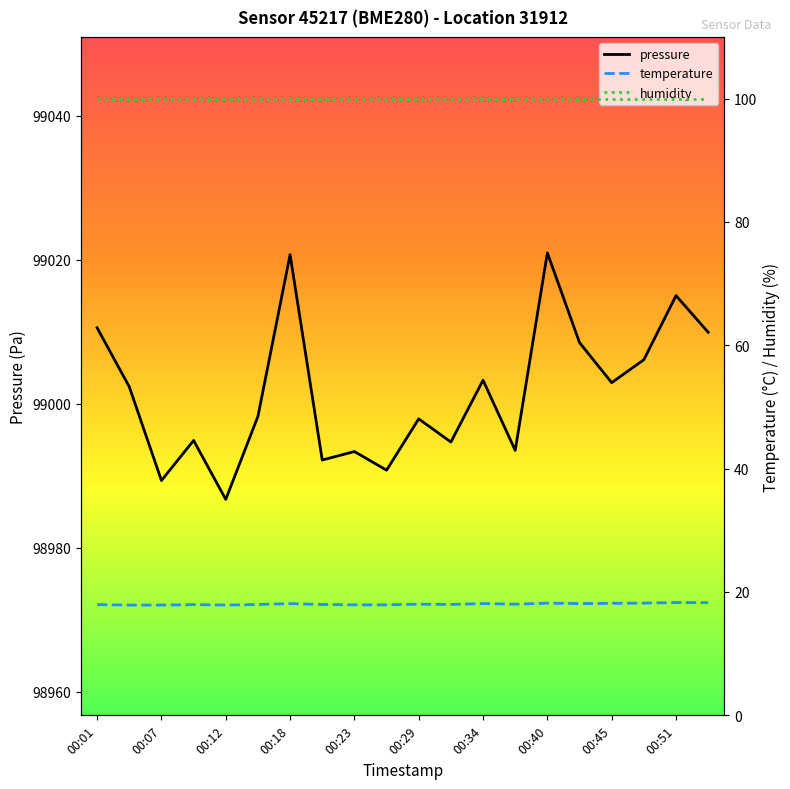

The value of pressure at 00:51 is 99015.0. True or false?

True